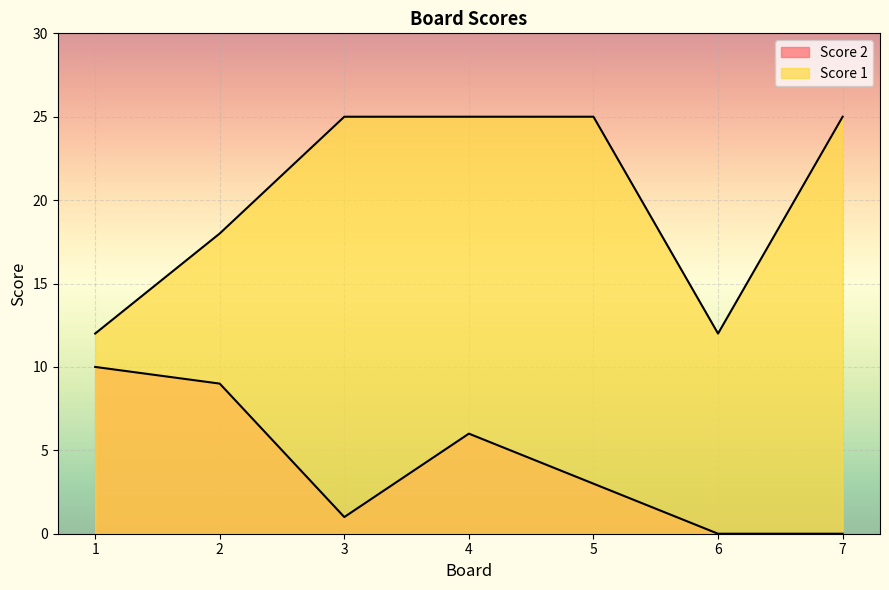

Which series has the largest total across all categories?

Score 1